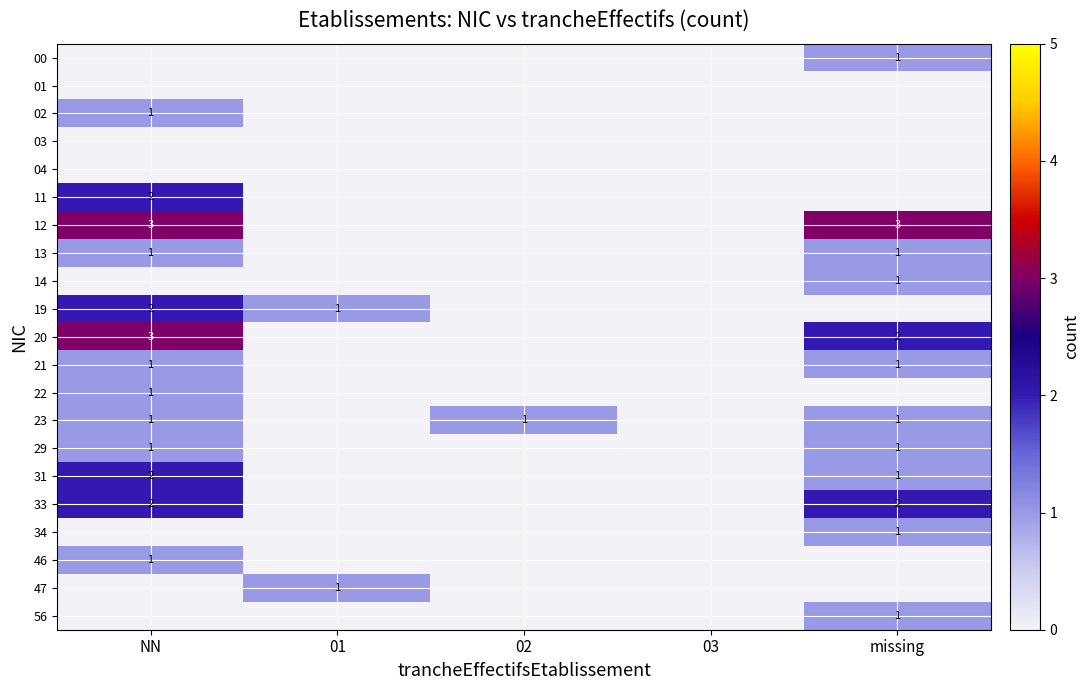

Between NN and 02, which is larger?

NN